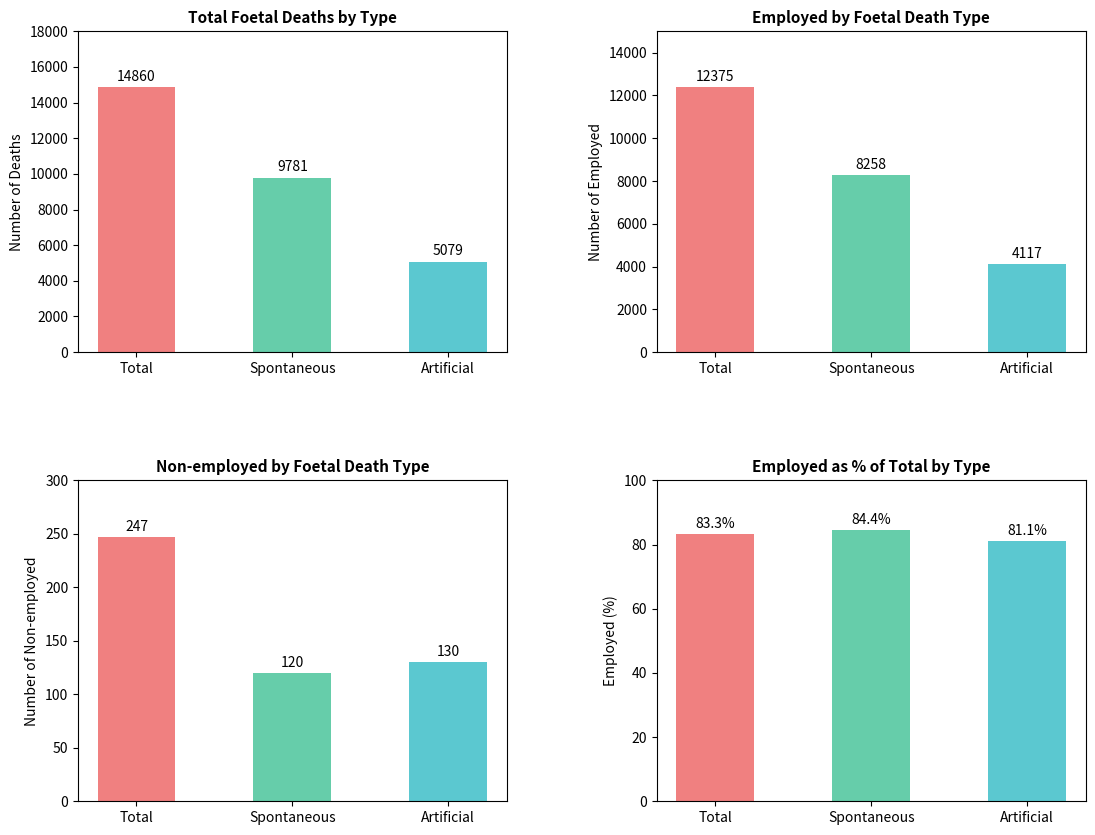

The Non-employed series shows 120.0 at Spontaneous. True or false?

True